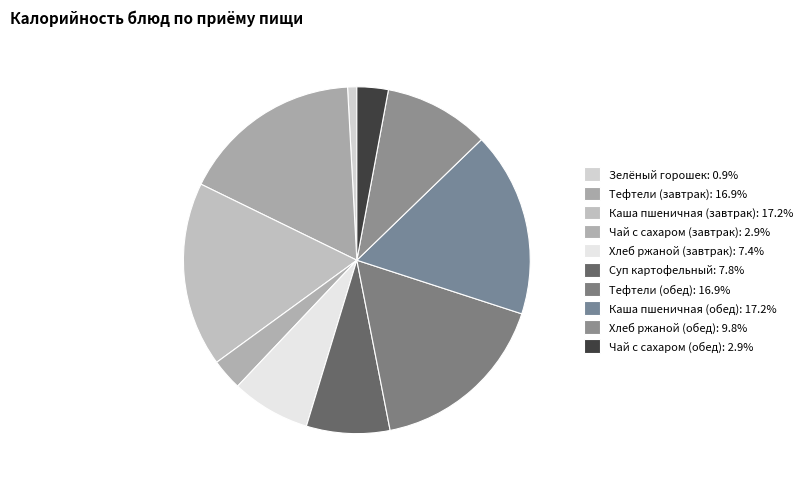

What is the change in value from Чай с сахаром (завтрак) to Хлеб ржаной (завтрак)?

+53.3